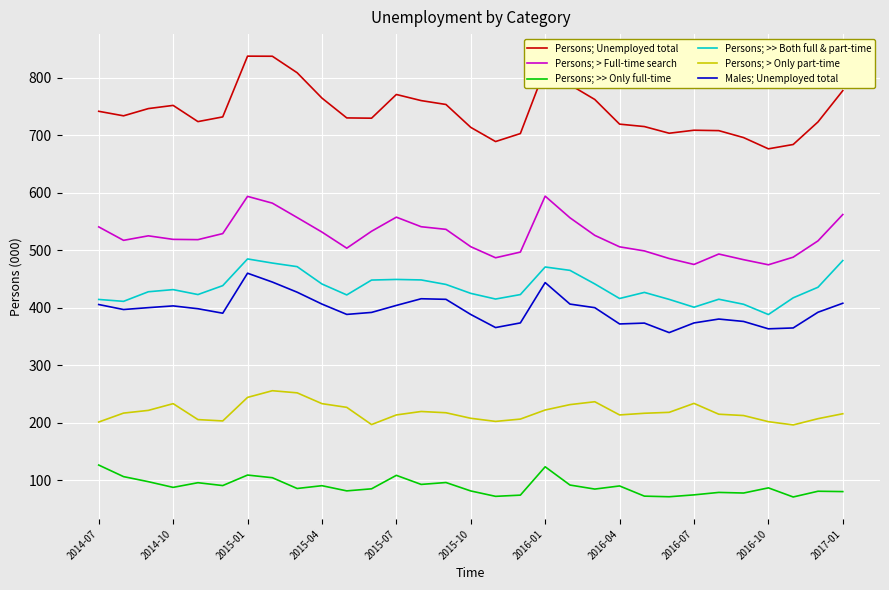

What is the greatest value displayed?

837.6